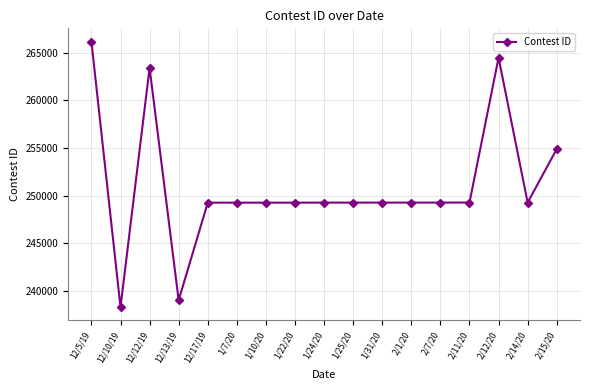

Between 12/10/19 and 1/7/20, which is larger?

1/7/20